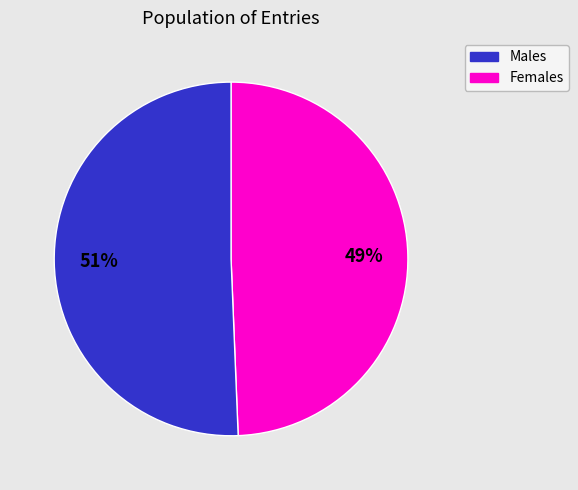

Count the number of slices in the pie.

2